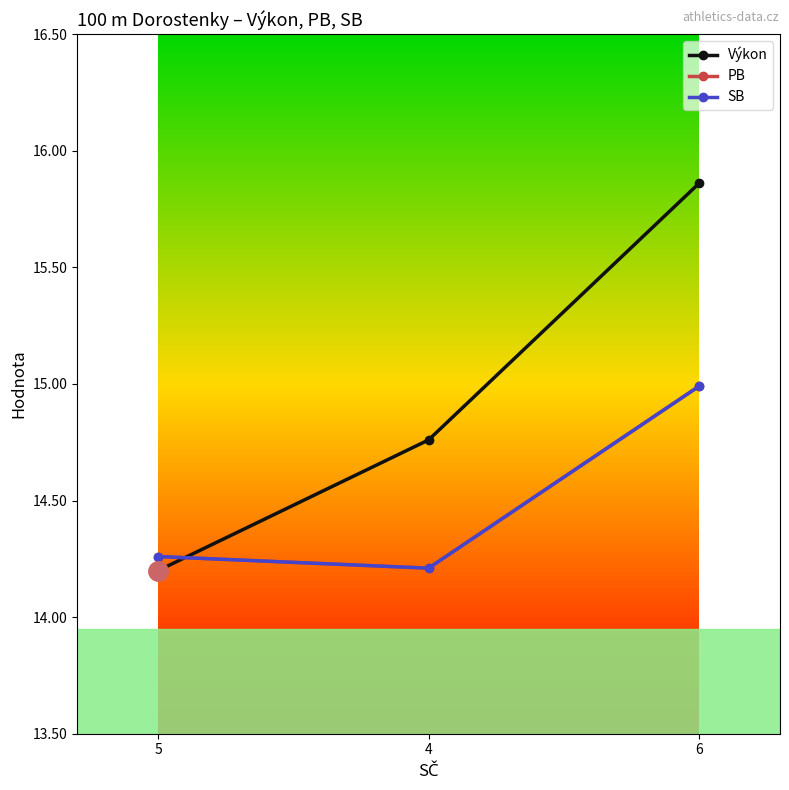

Rank the categories by SB value from highest to lowest.

6, 5, 4